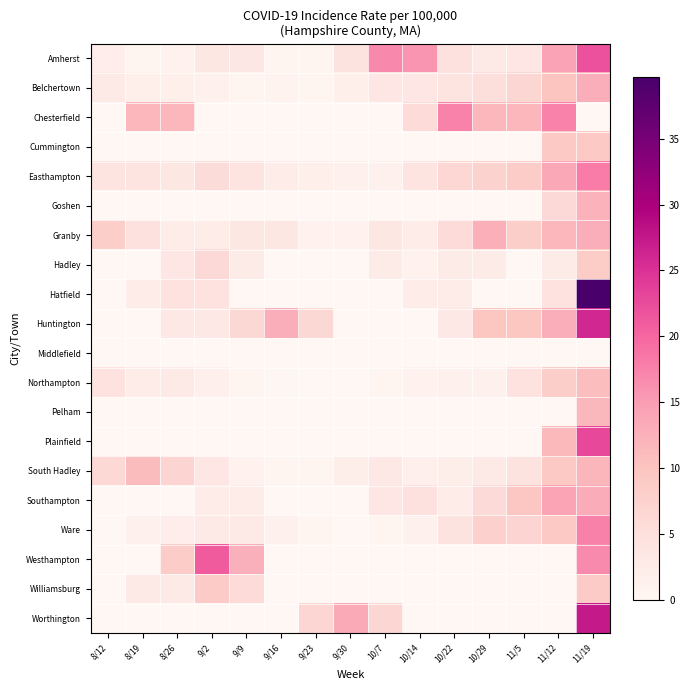

Rank the series by their maximum value, from highest to lowest.

Hatfield, Worthington, Huntington, Plainfield, Amherst, Westhampton, Easthampton, Ware, Chesterfield, Southampton, Belchertown, Granby, Goshen, South Hadley, Pelham, Northampton, Cummington, Williamsburg, Hadley, Middlefield